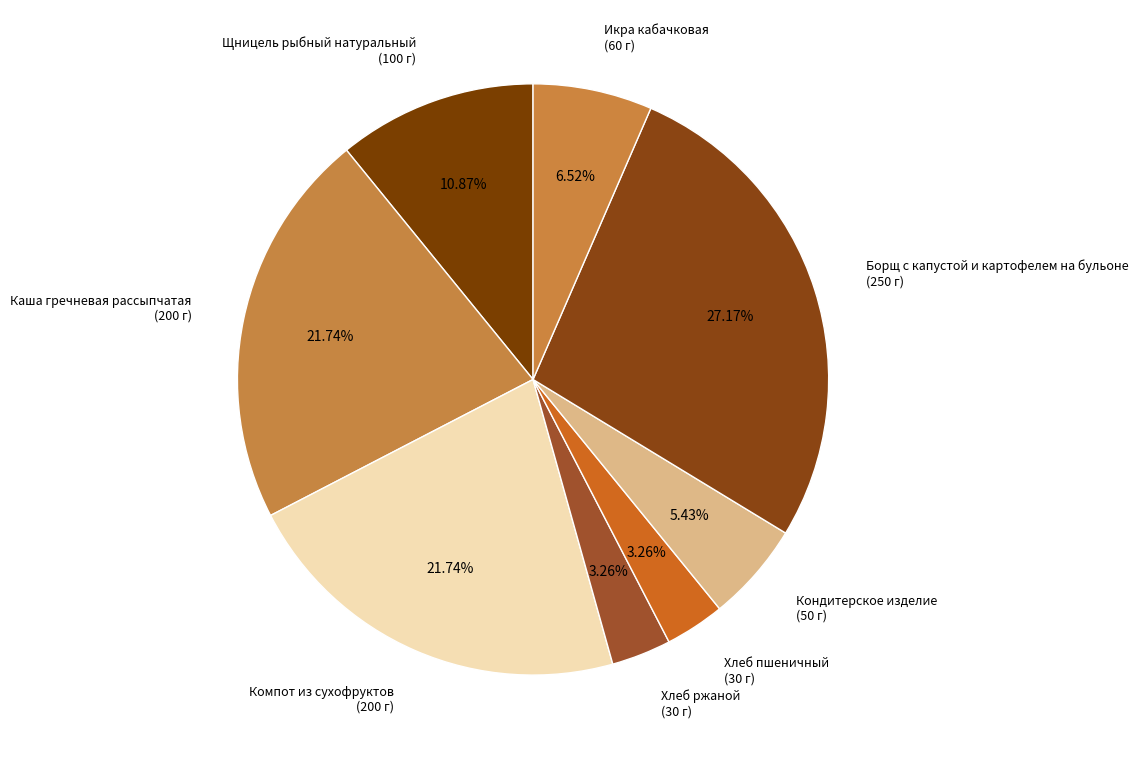

True or false: Компот из сухофруктов accounts for 16% of the total.

False